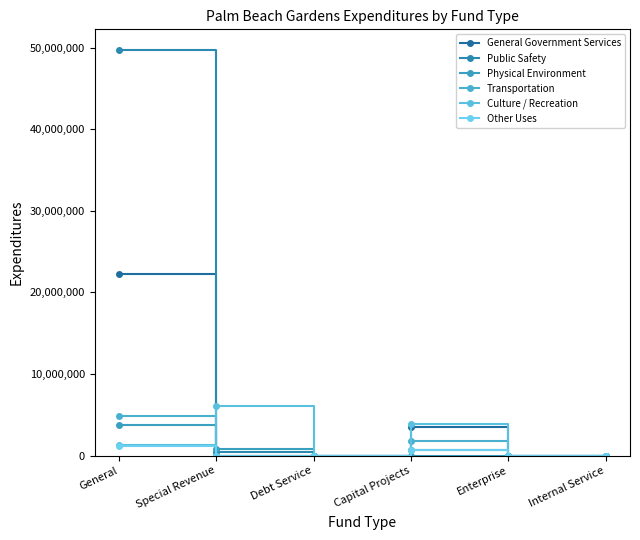

At which category does Culture / Recreation reach its first local peak?

Special Revenue